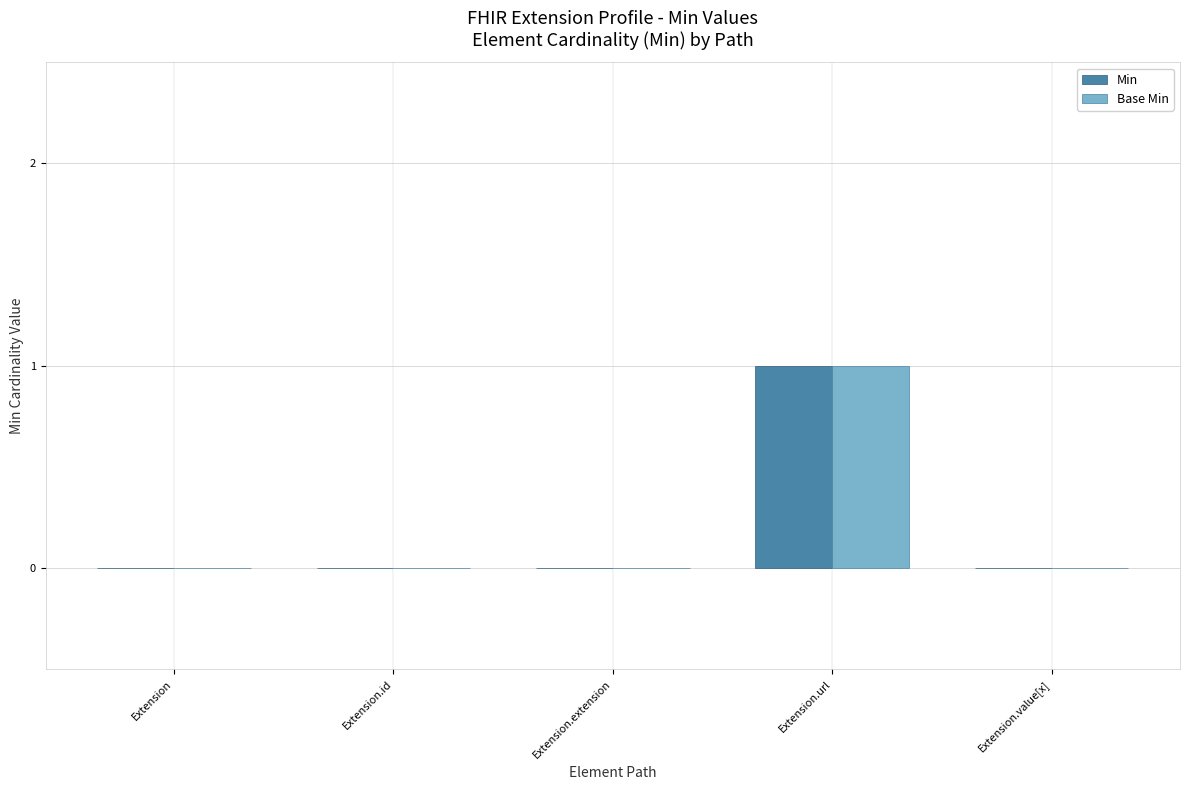

What is the greatest value displayed?

1